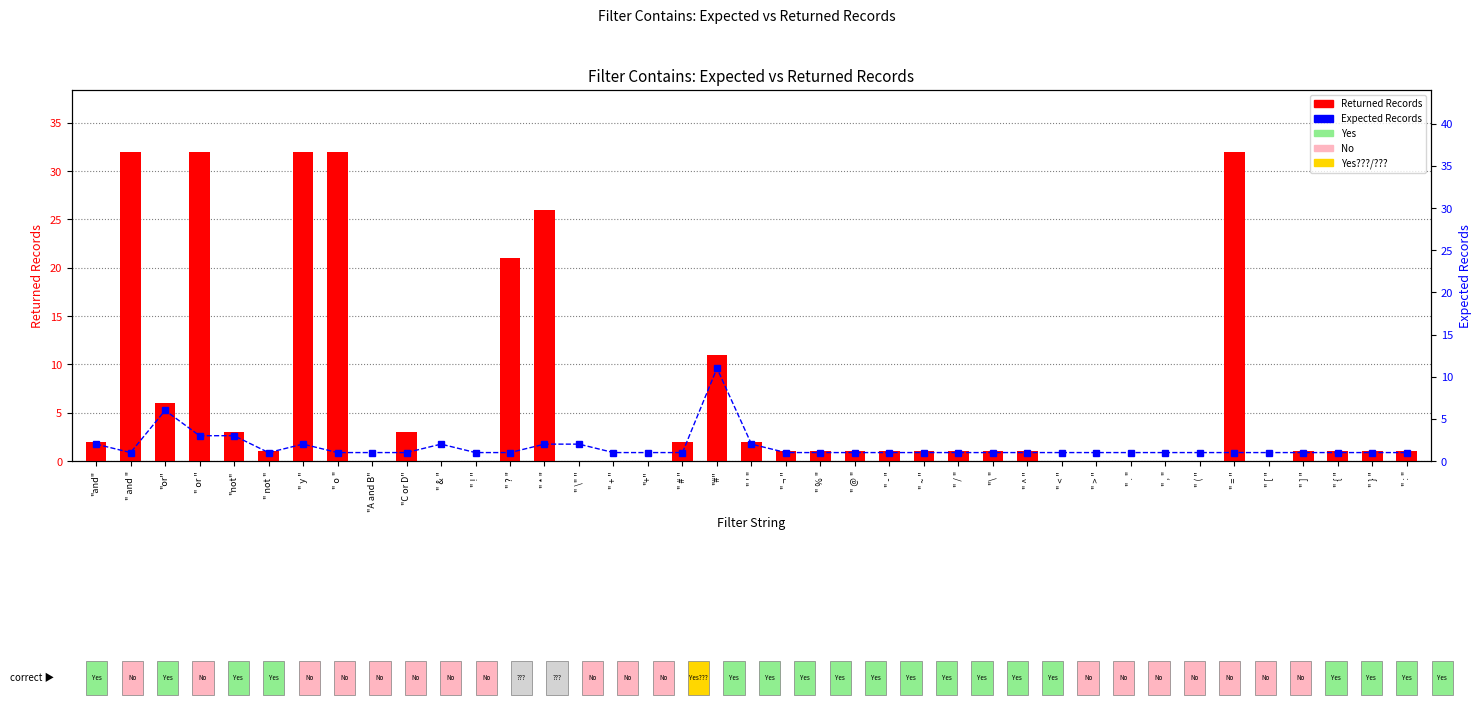

What is the value of the Returned Records bar at the 26th from the left?

1